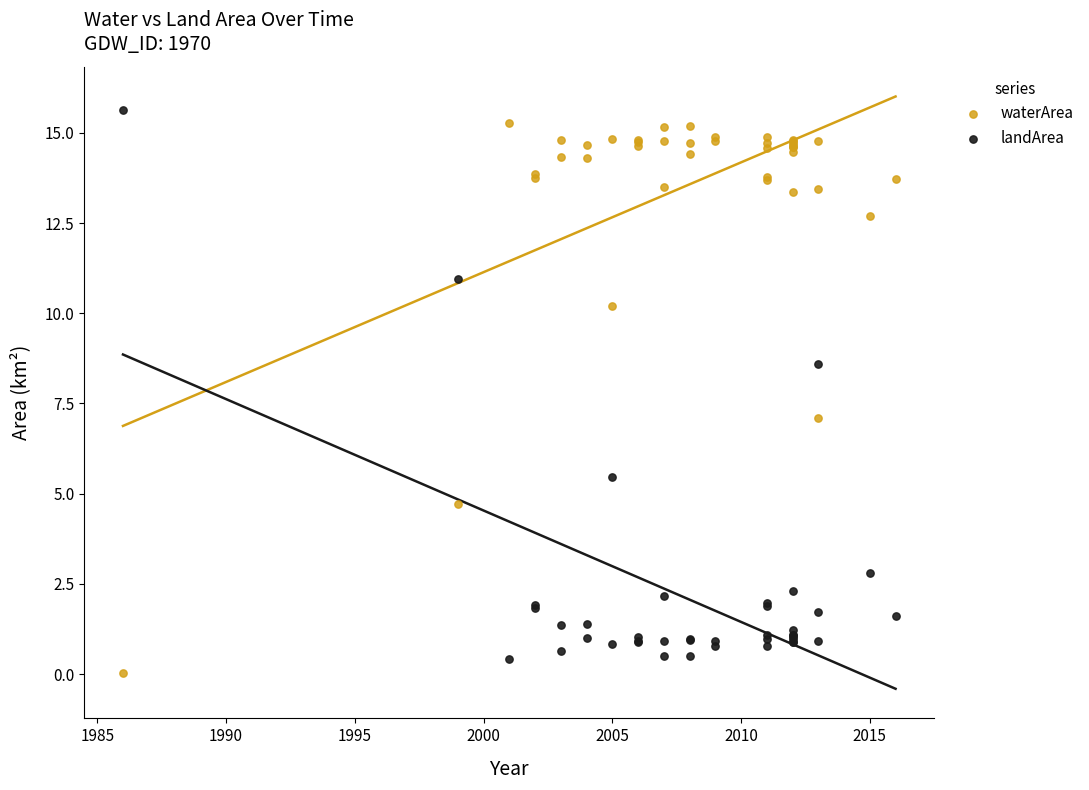

In the landArea series, what Y value is closest to 8?

8.6